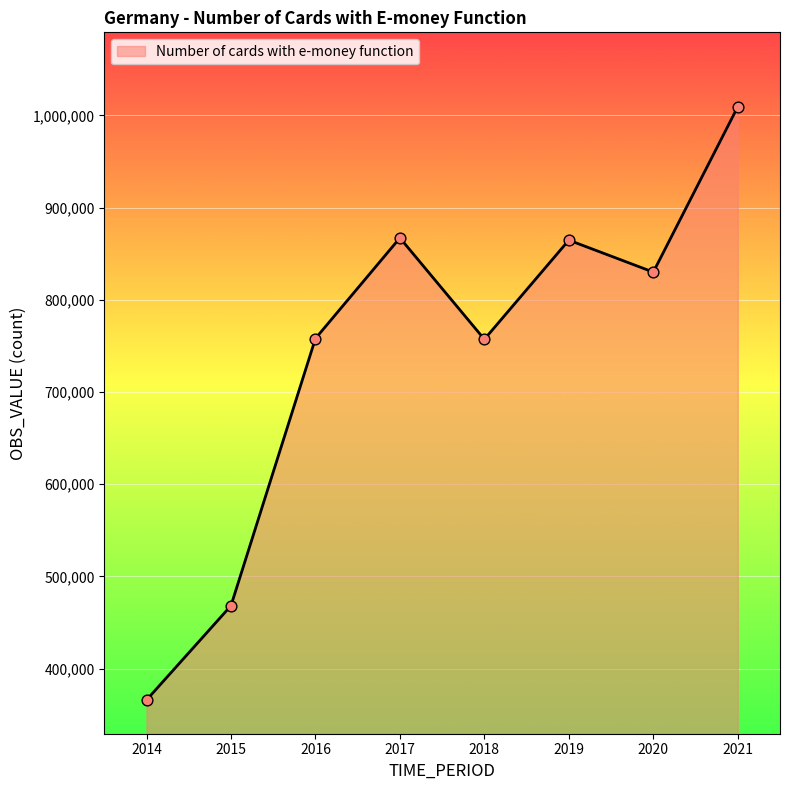

Between 2016 and 2015, which is larger?

2016